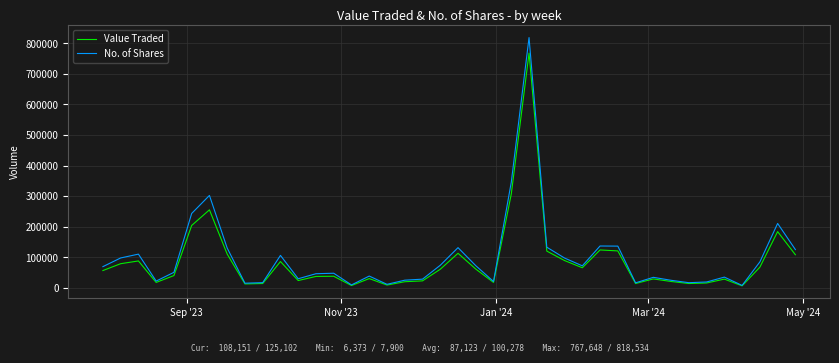

What is the maximum value for No. of Shares?

818534